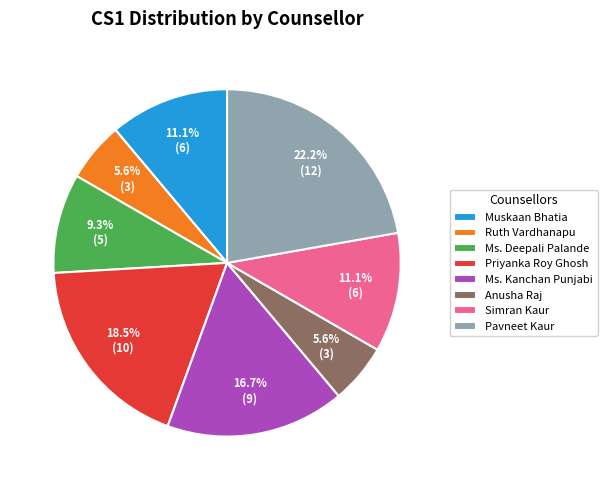

Do Muskaan Bhatia and Ms. Deepali Palande together represent more than half of the pie?

No